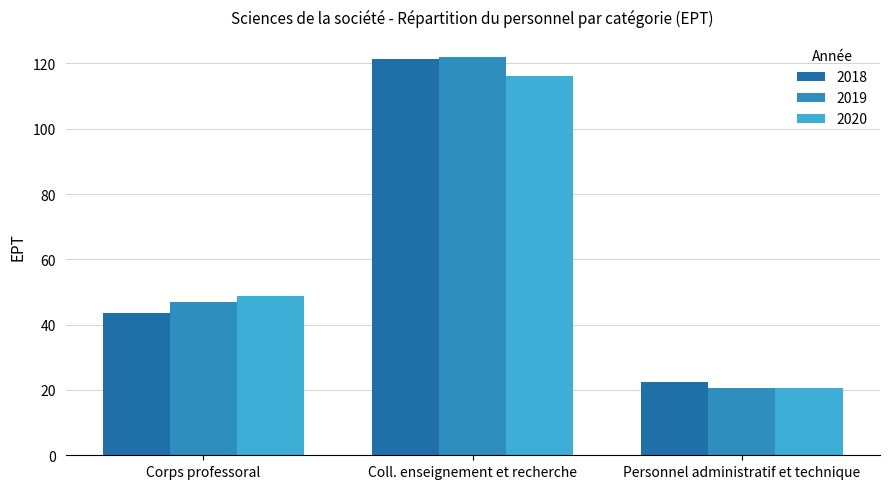

At which category is the sum across all series the highest?

Coll. enseignement et recherche